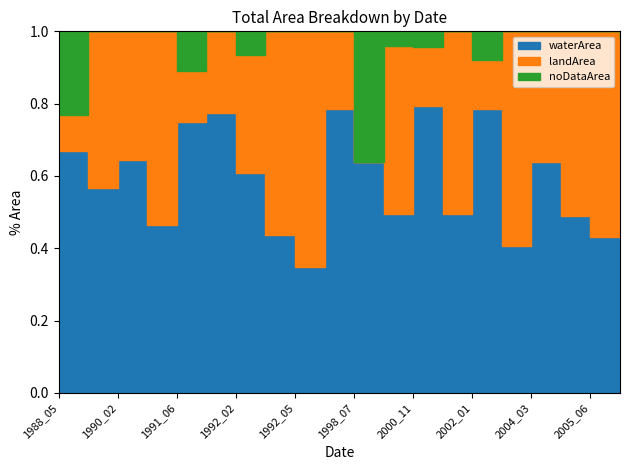

Rank the series by their average value, from lowest to highest.

noDataArea, landArea, waterArea